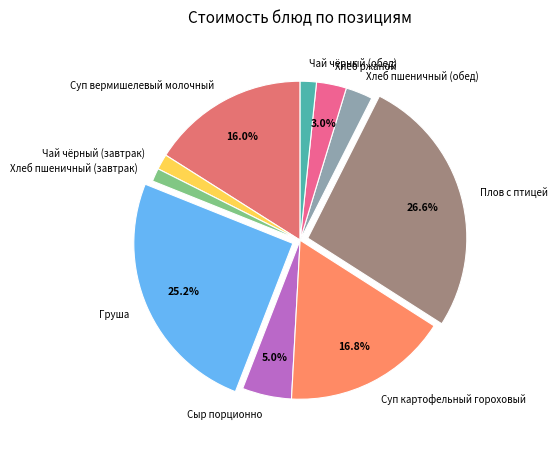

Which slice is the largest?

Плов с птицей